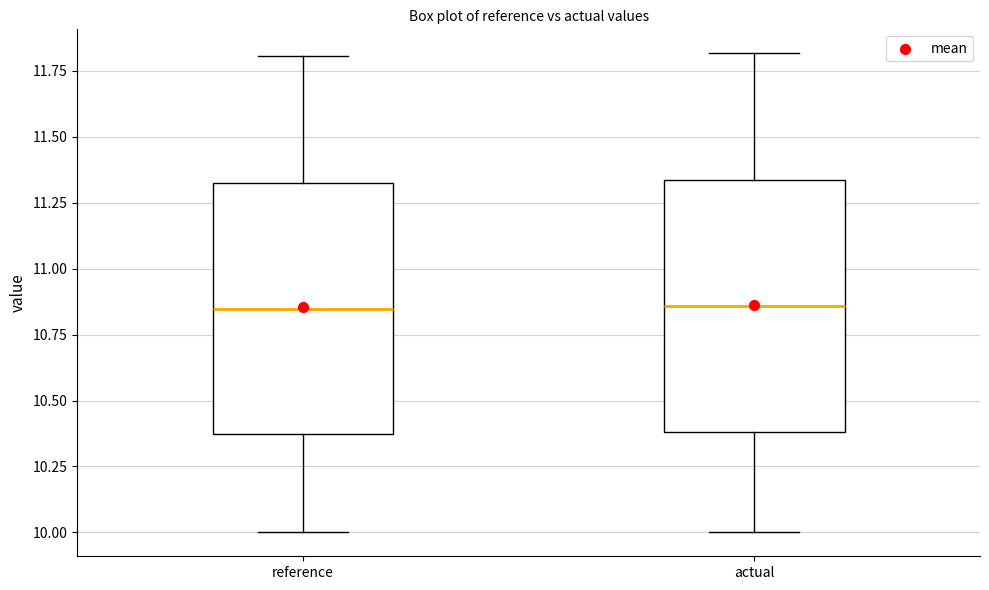

Reading left to right, read every box against the y-axis: the position of its median line, the range the box covers, and the ends of its whiskers. The values are not printed on the chart, so give them approximately, as read against the axis.

reference: median 10.85, box 10.35 to 11.30, whiskers 10.00 to 11.80
actual: median 10.85, box 10.40 to 11.35, whiskers 10.00 to 11.80